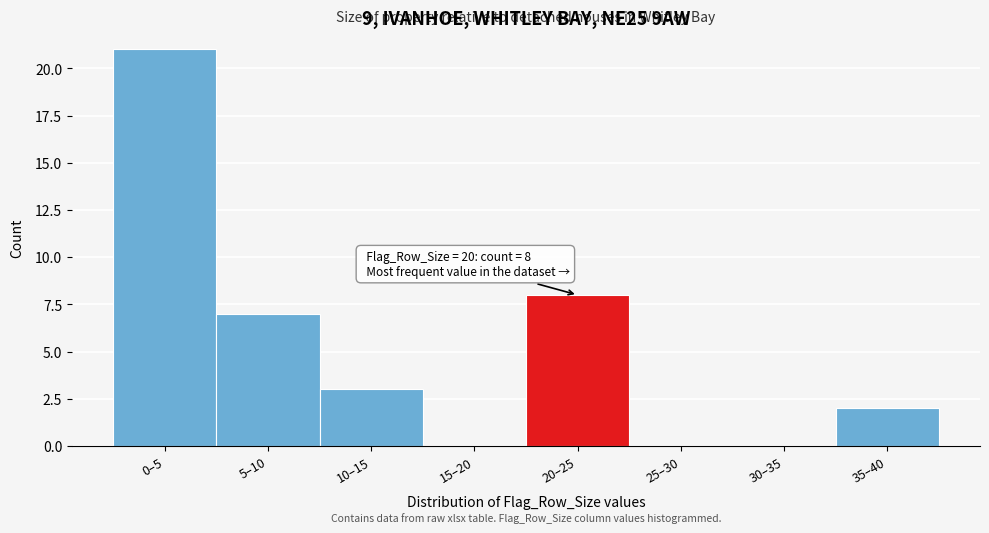

Reading right to left, what are all the values shown in this chart?

35–40=2	30–35=0	25–30=0	20–25=8	15–20=0	10–15=3	5–10=7	0–5=21